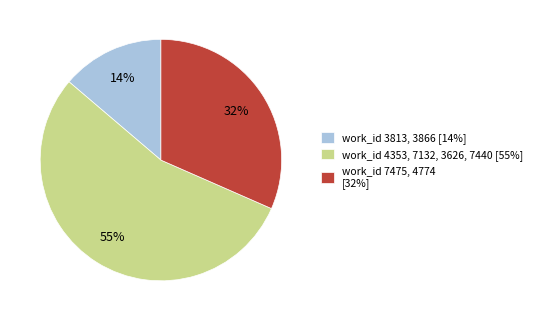

Between work_id 7475, 4774 [32%] and work_id 3813, 3866 [14%], which is larger?

work_id 7475, 4774 [32%]